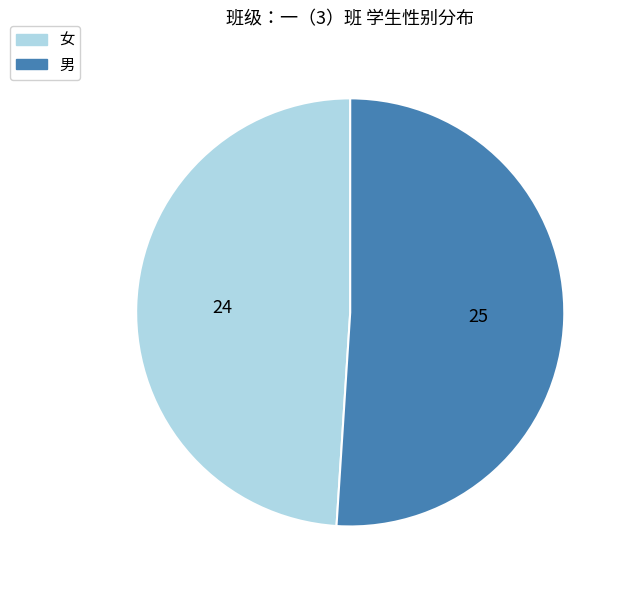

How many slices are in this pie chart?

2